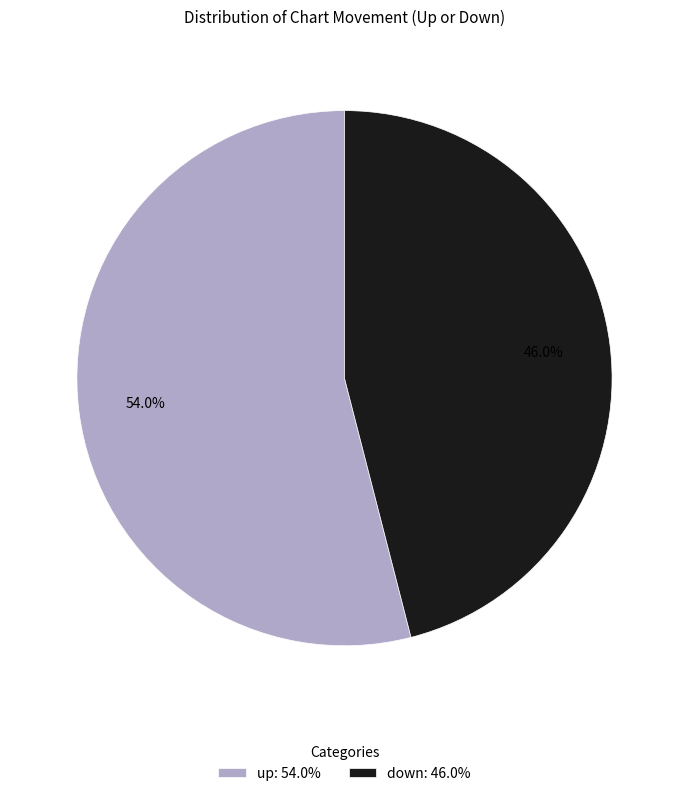

True or false: down accounts for 46% of the total.

True